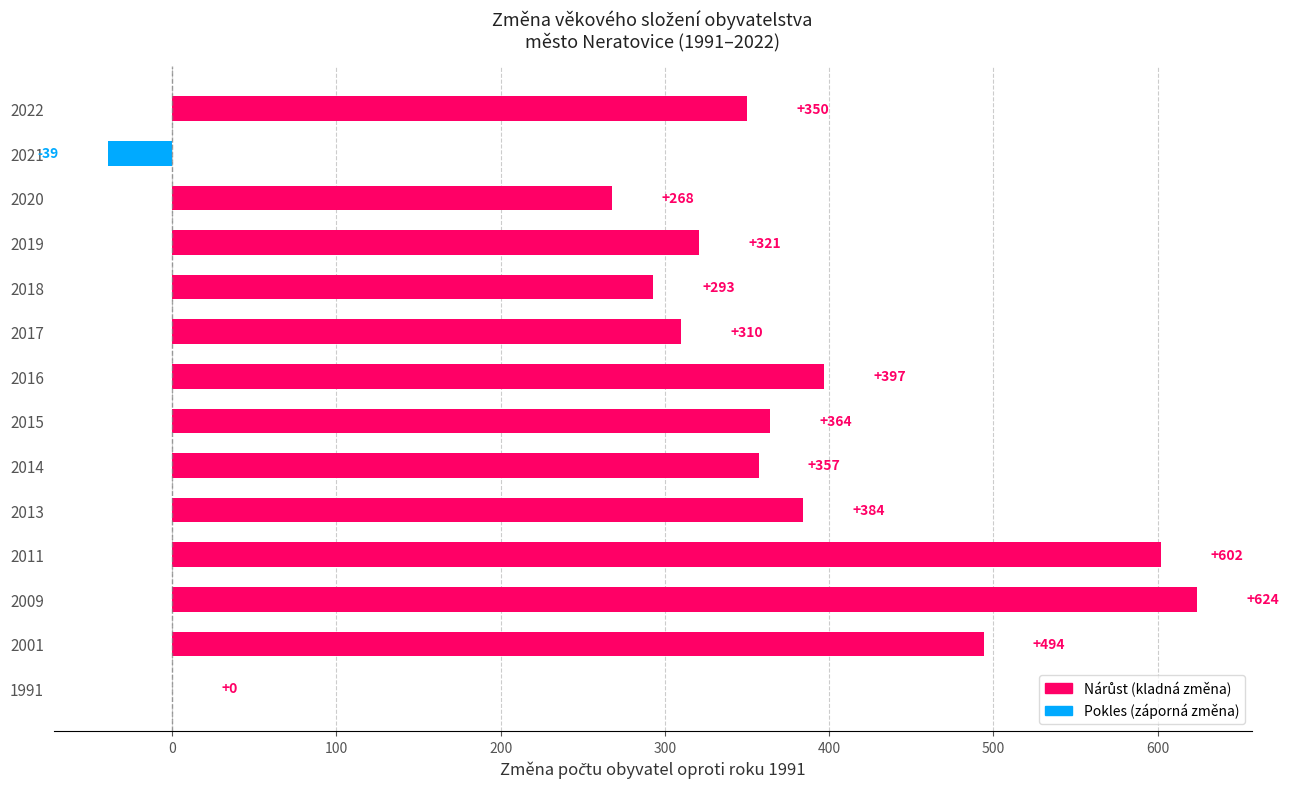

How many series are shown in this chart?

1